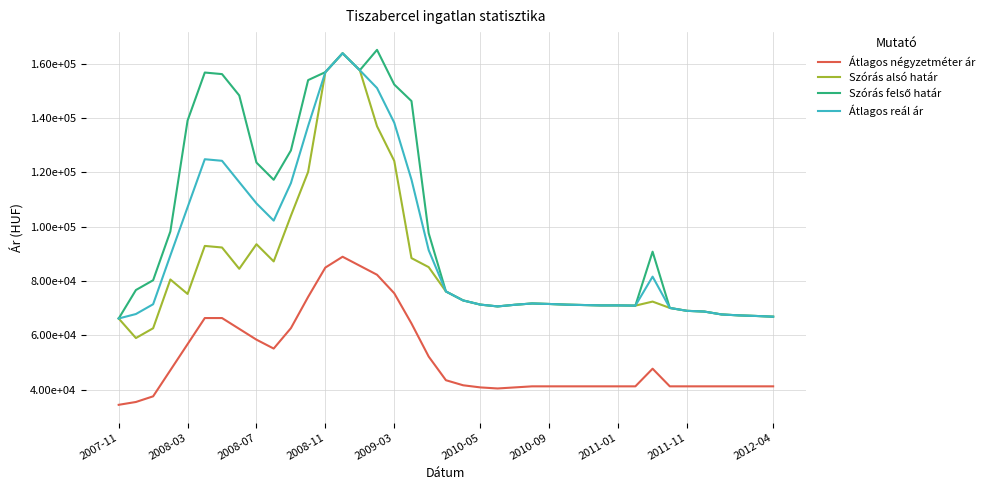

What is the label of the 6th point from the left?

2010-05